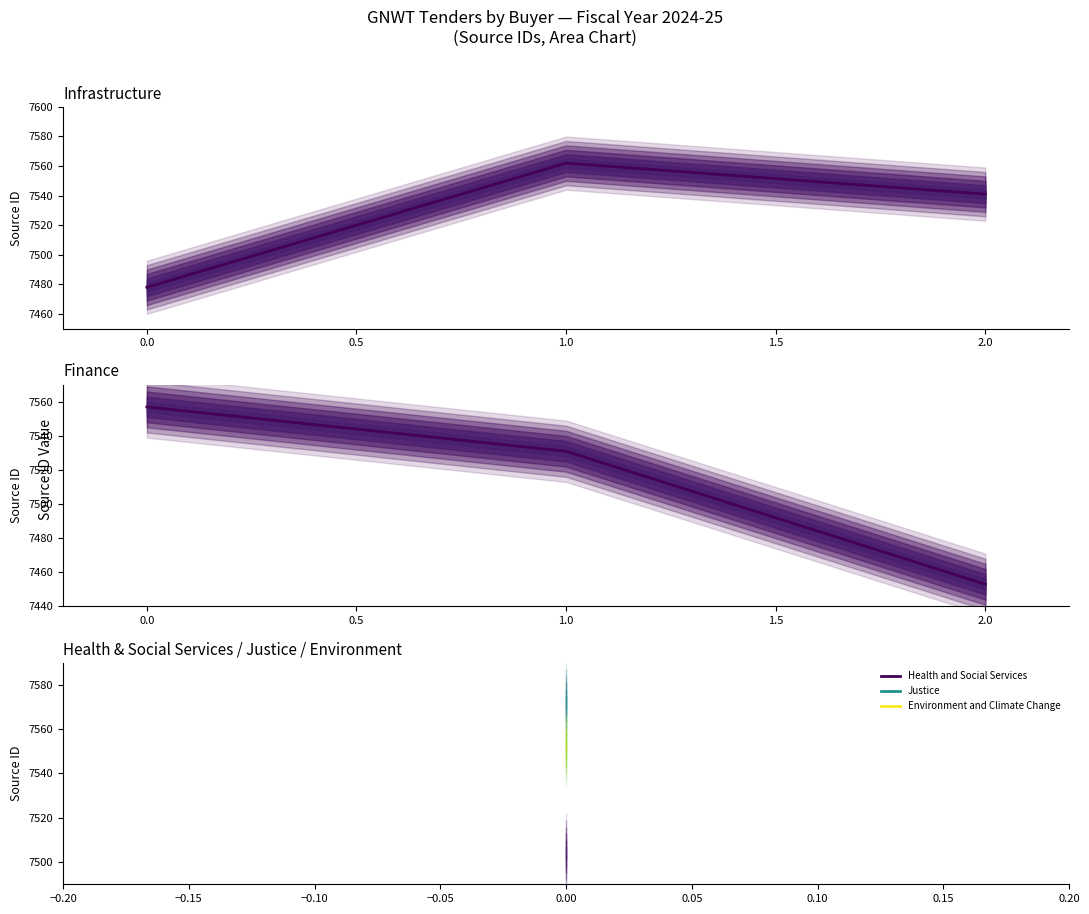

Rank the series by their maximum value, from highest to lowest.

Infrastructure, Finance